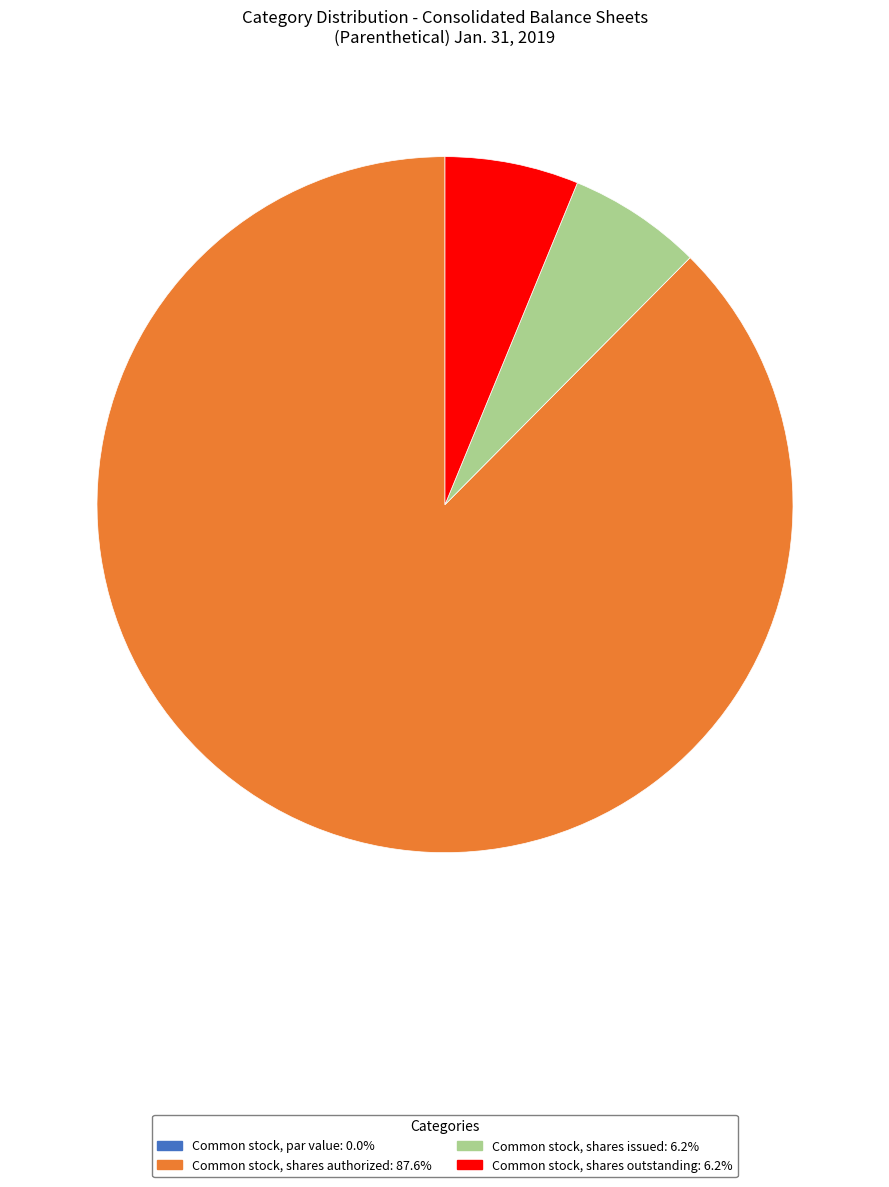

What is the largest slice in the pie chart?

Common stock, shares authorized